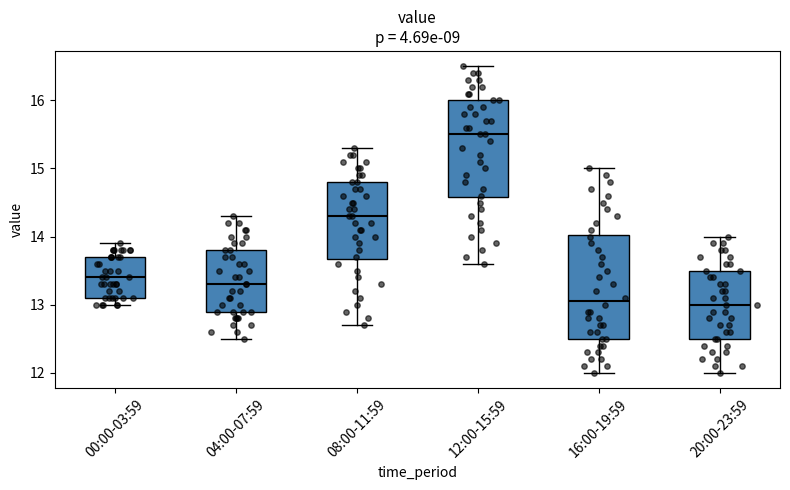

Where does the median line of the box for 04:00-07:59 sit on the y-axis? The values are not printed on the chart, so give them approximately, as read against the axis.

13.3